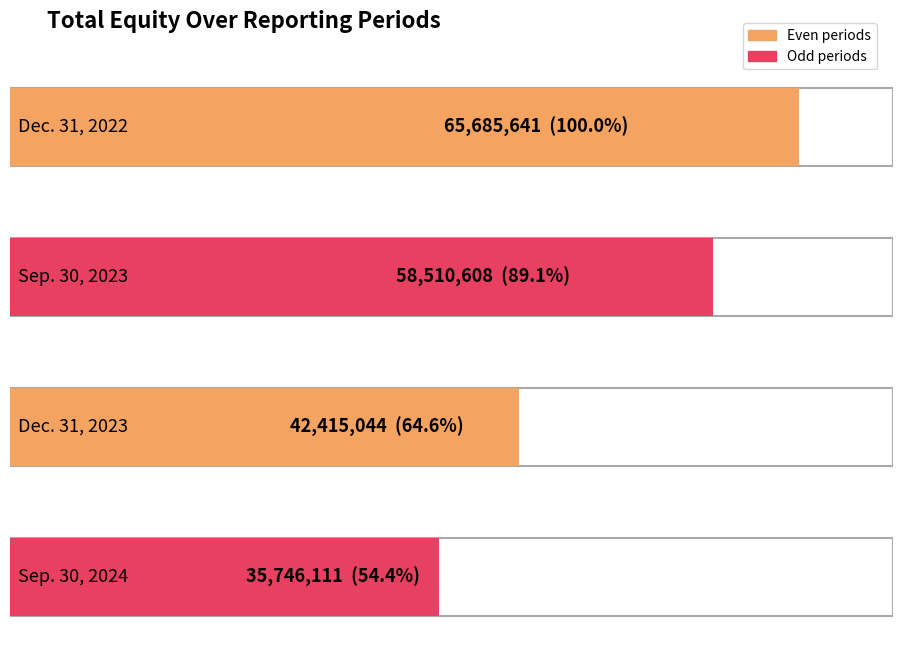

The value at Dec. 31, 2023 is 42415044. True or false?

True